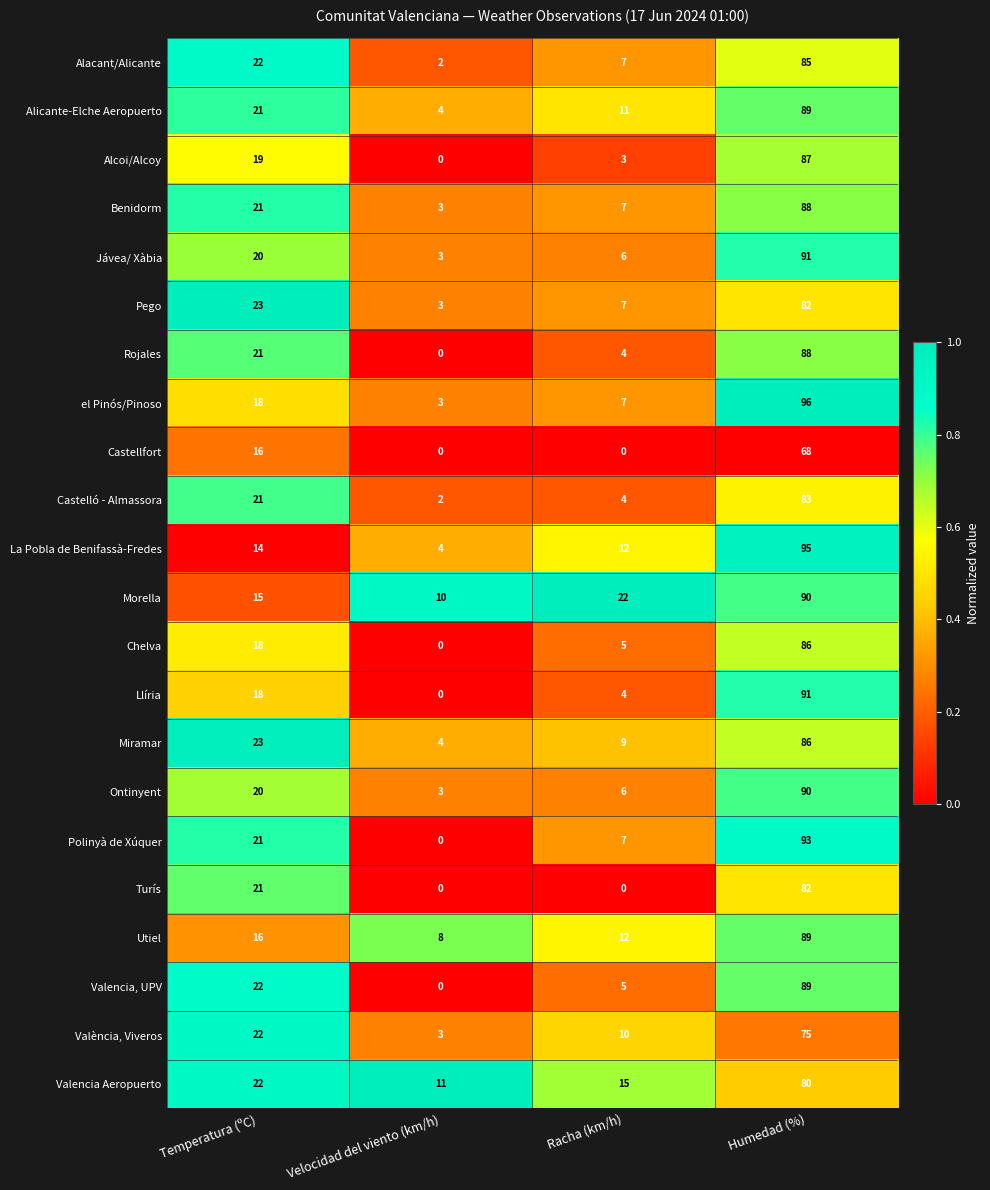

Count the Castellfort values in the range 0 to 68.

4